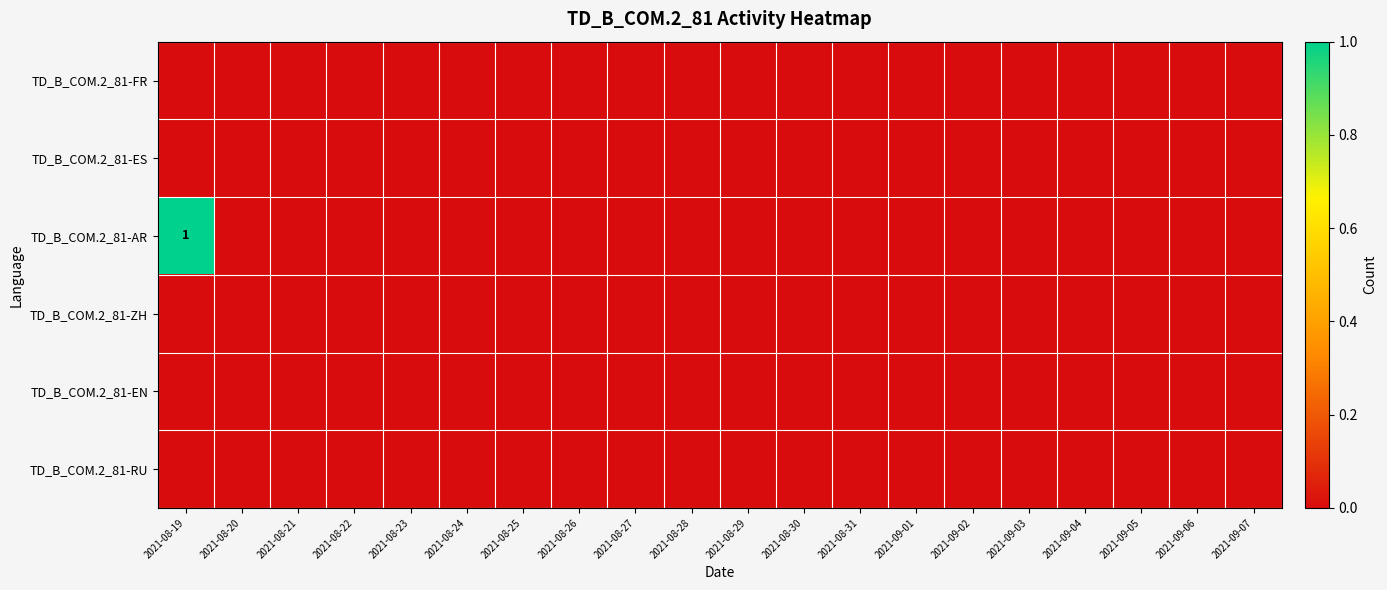

Which series changed the most between 2021-08-22 and 2021-08-26?

TD_B_COM.2_81-FR